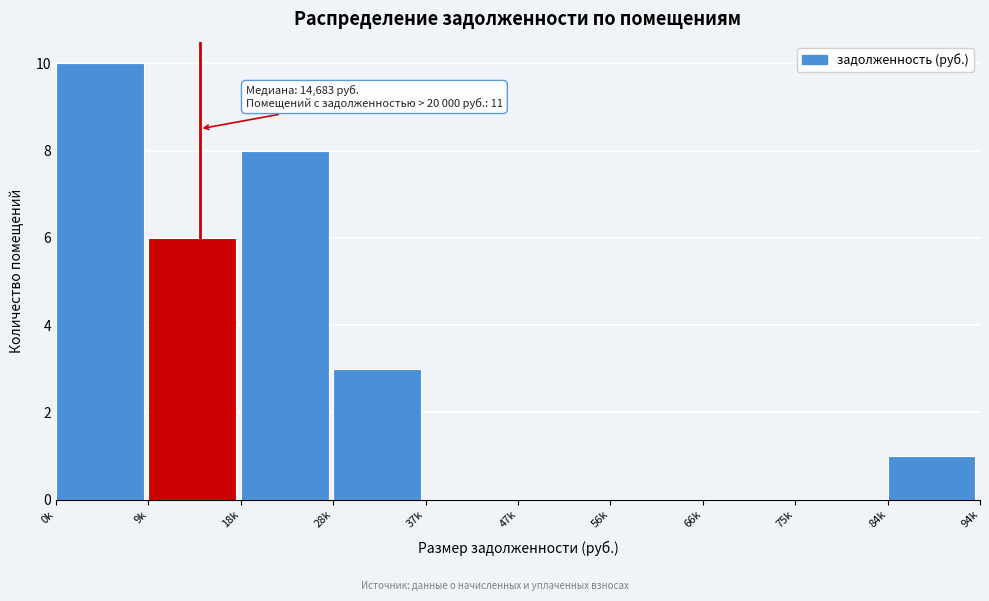

Reading right to left, extract all data points from this chart.

84k=1	75k=0	66k=0	56k=0	47k=0	37k=0	28k=3	18k=8	9k=6	0k=10